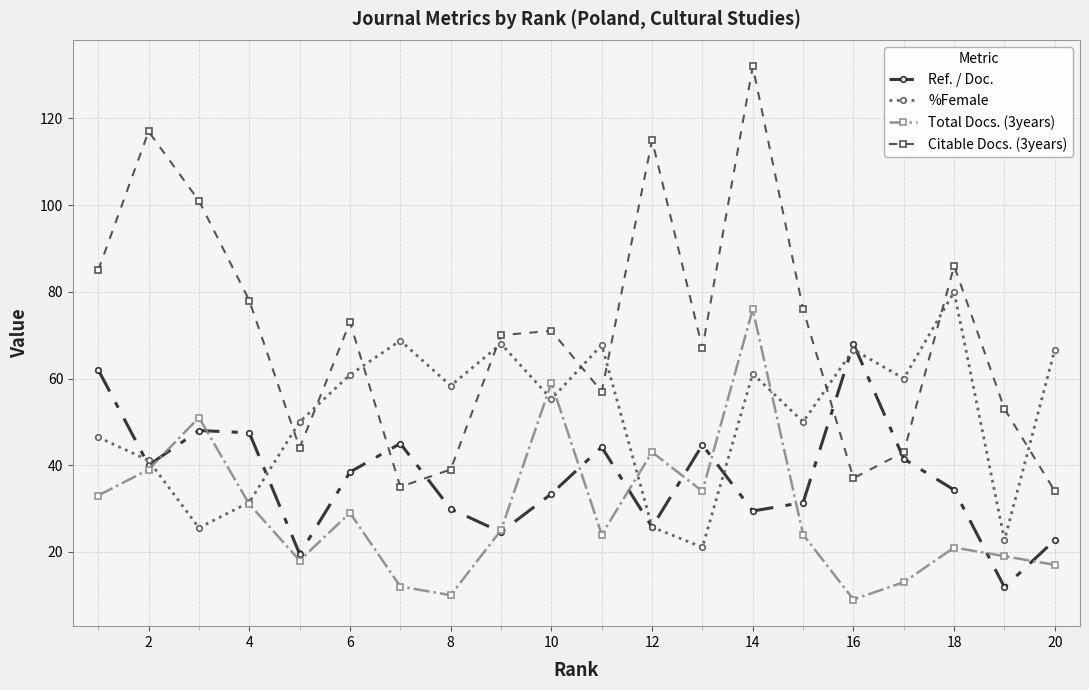

At how many categories does at least one series exceed 94?

4